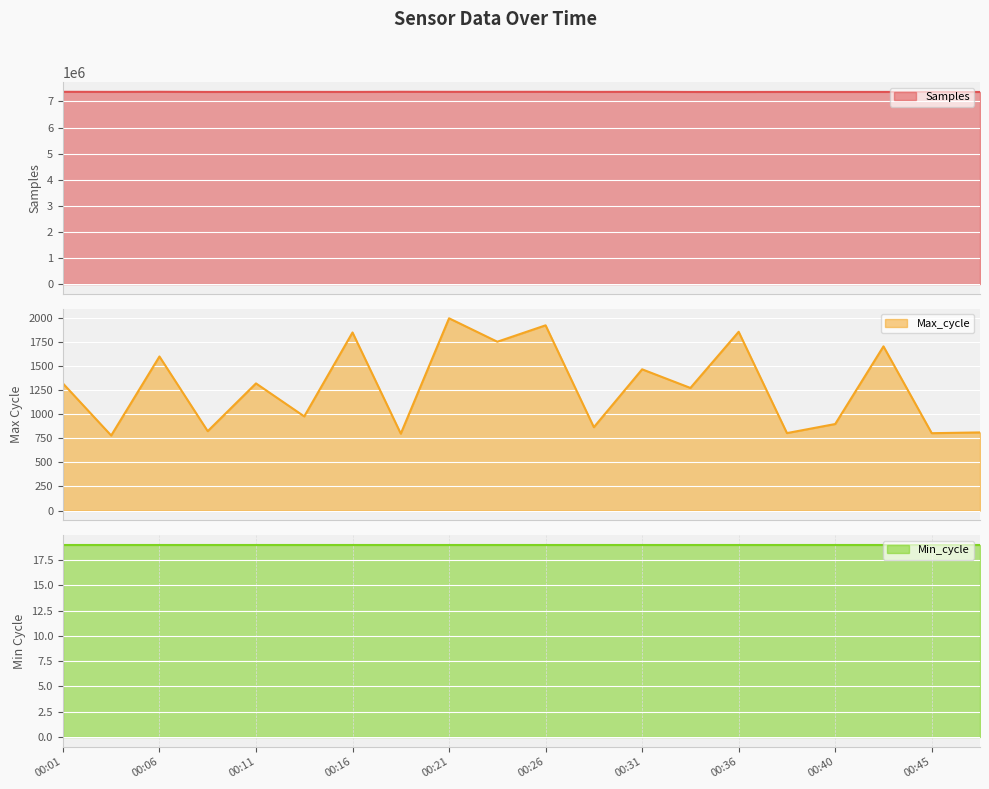

How many interior local valleys does the Samples series have?

7